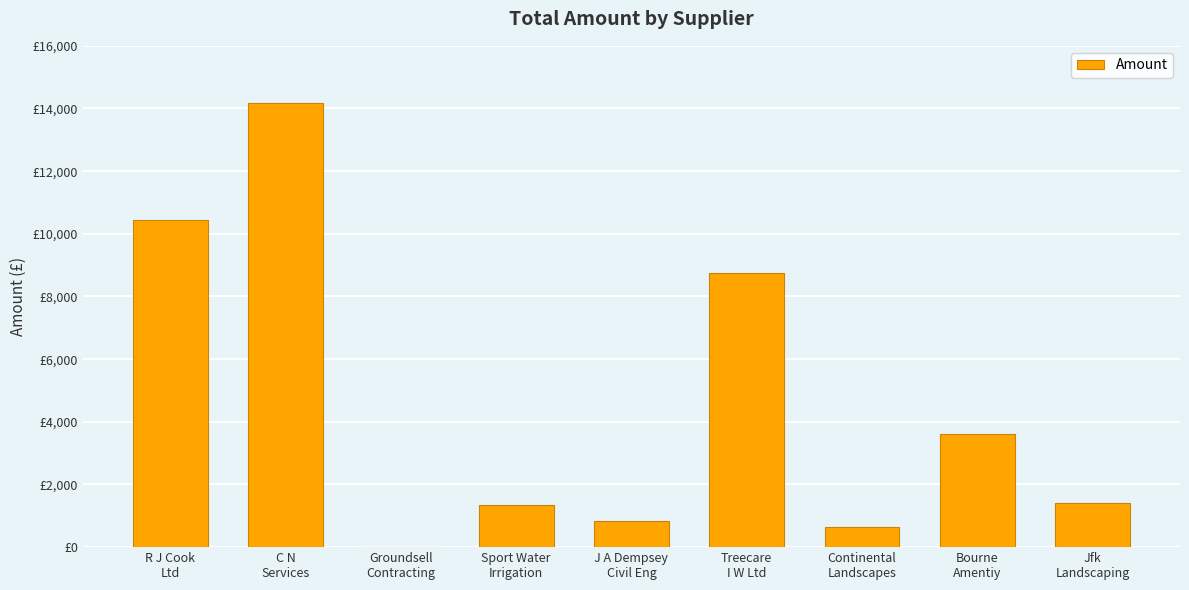

Is it true that the value at Bourne
Amentiy is 3626.0?

True